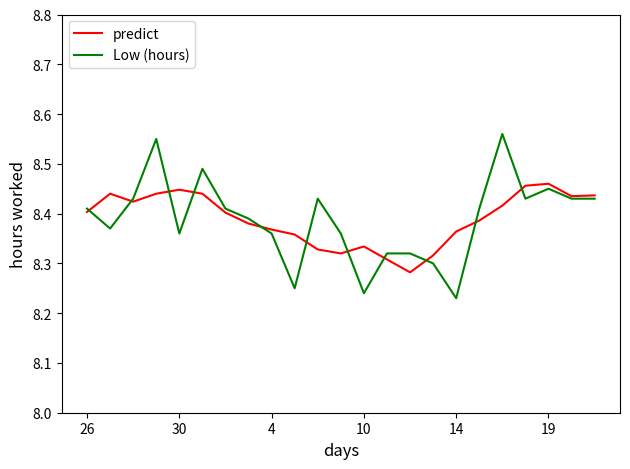

What are all the series names shown in the legend?

predict, Low (hours)